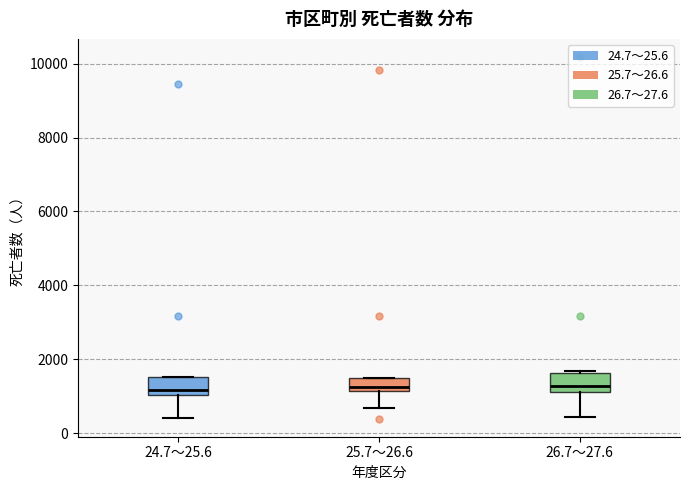

Where does the lower whisker of the box for 26.7～27.6 end on the y-axis? The values are not printed on the chart, so give them approximately, as read against the axis.

400